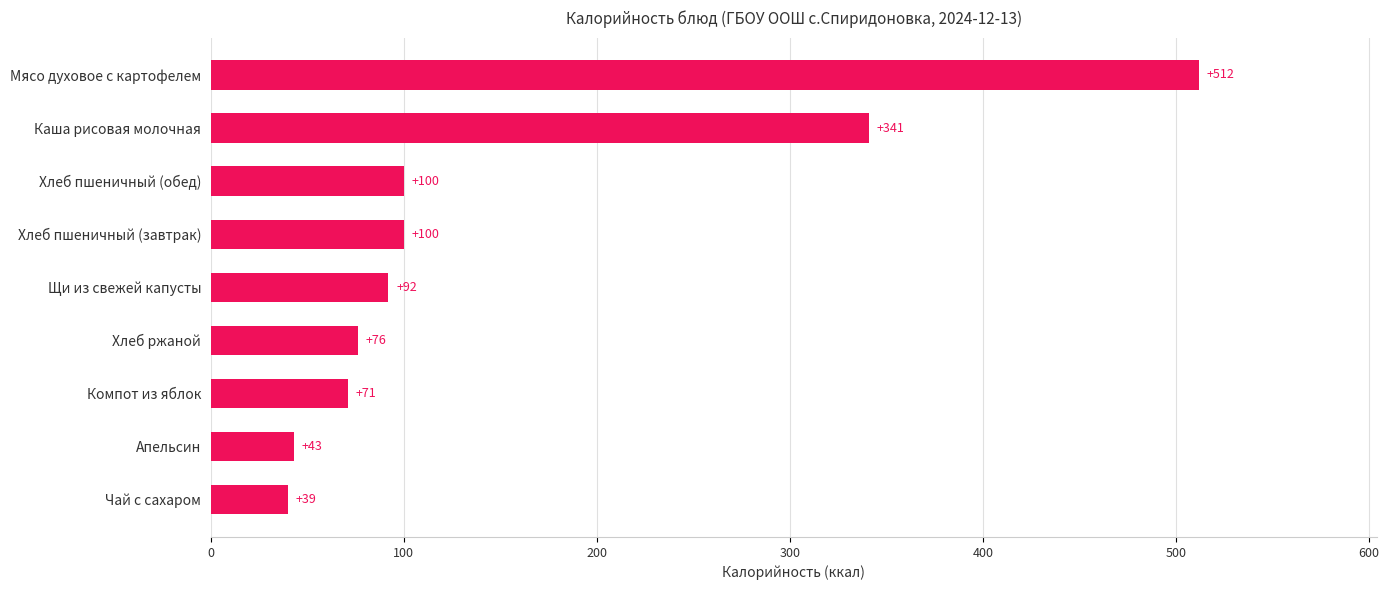

What is the change in value from Хлеб ржаной to Мясо духовое с картофелем?

+436.0